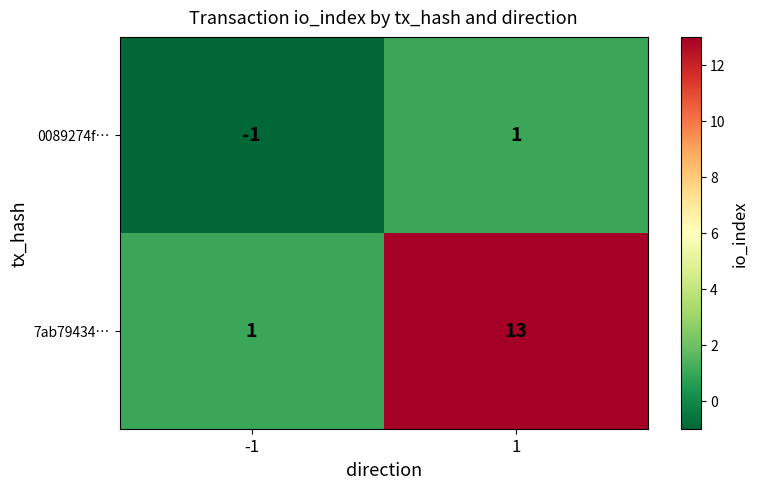

What is the total value across all series at 1?

14